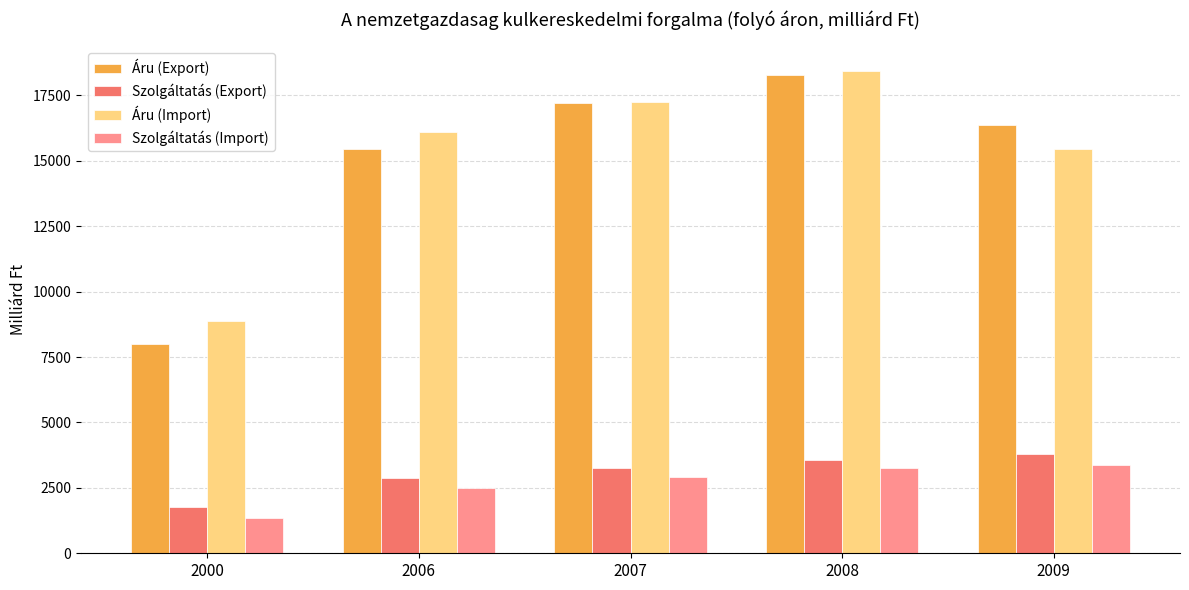

Which category has the highest value in the Áru (Import) series?

2008